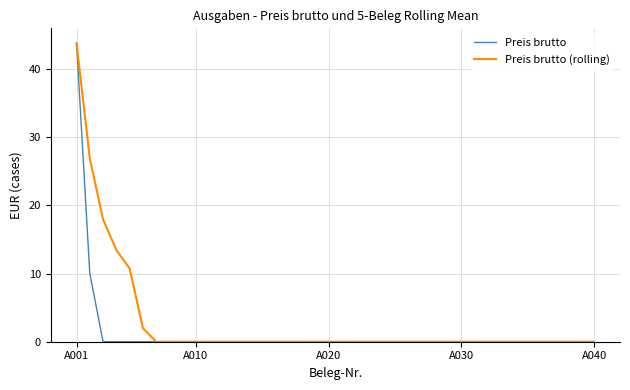

Does the chart display data point markers on the line(s)?

No